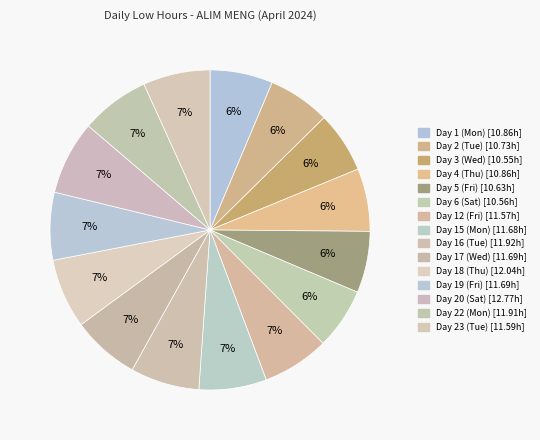

How many segments does this pie chart have?

15